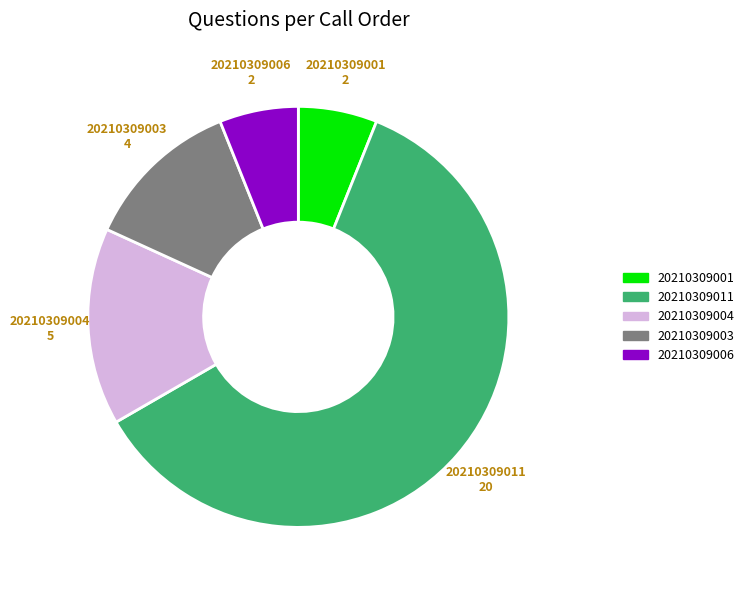

How many segments does this pie chart have?

5